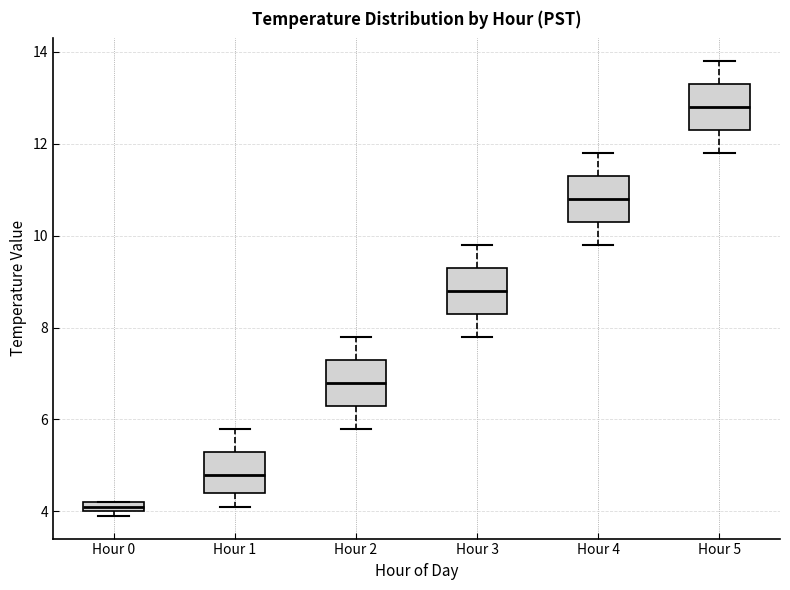

Where does the lower whisker of the box for Hour 5 end on the y-axis? The values are not printed on the chart, so give them approximately, as read against the axis.

11.8